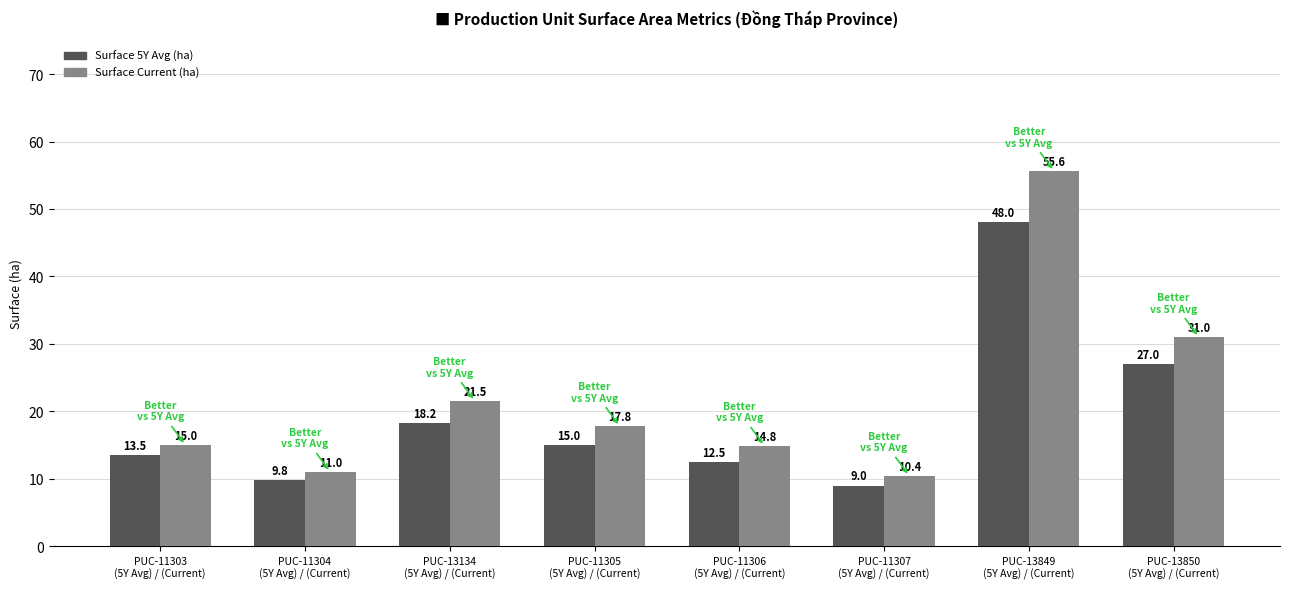

What is the lowest value of the Surface Current (ha) series?

10.4